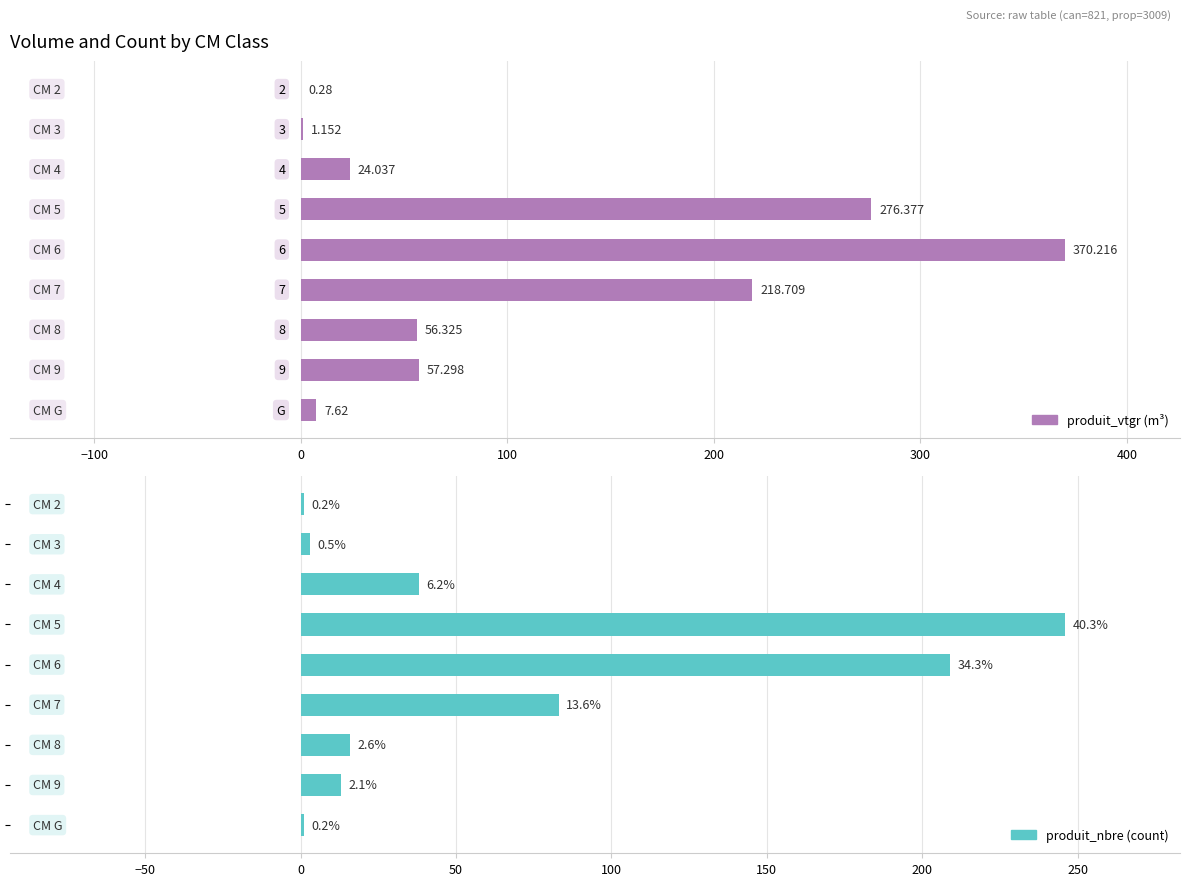

Rank the series by their average value, from highest to lowest.

produit_vtgr, produit_nbre